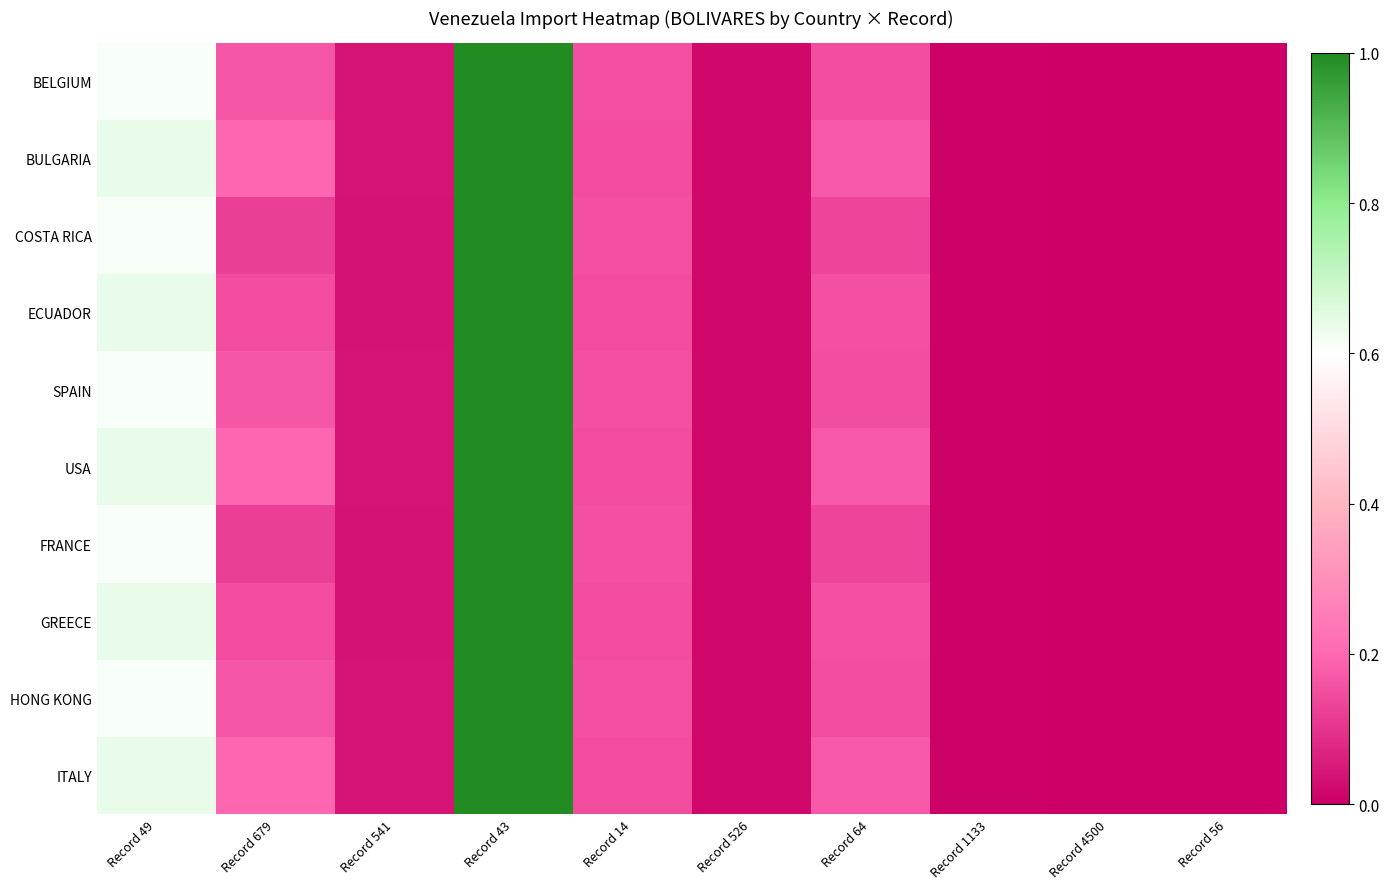

Between Record 64 and Record 1133, which series saw the biggest shift?

BULGARIA